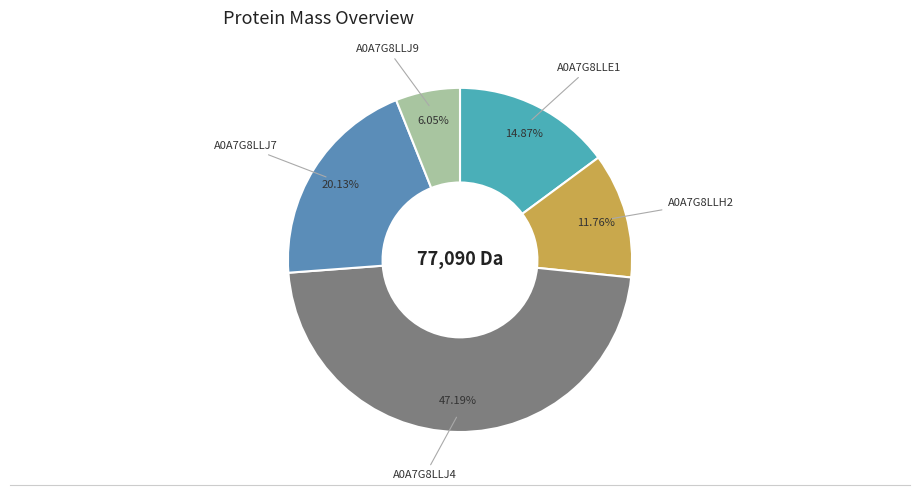

How many segments does this pie chart have?

5